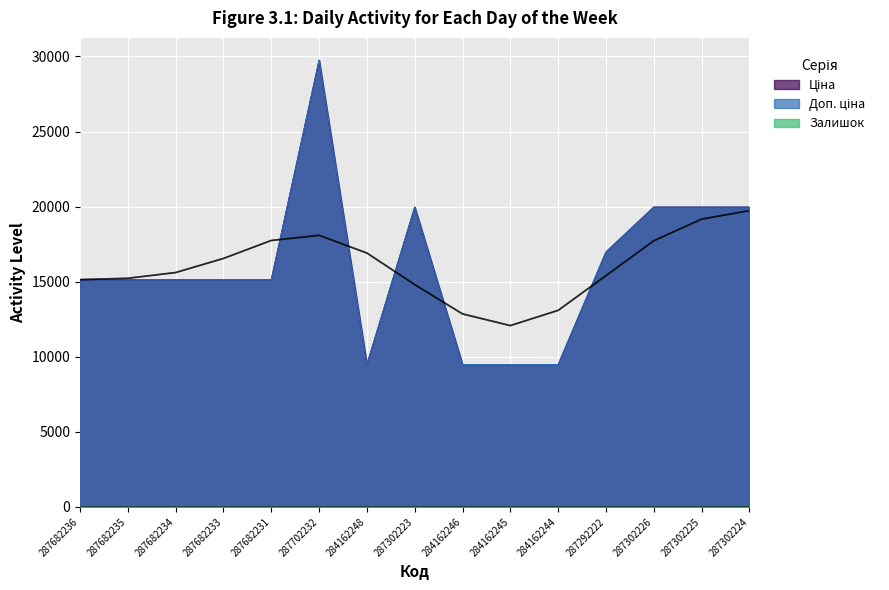

The Залишок series shows -4.1 at 284162244. True or false?

False